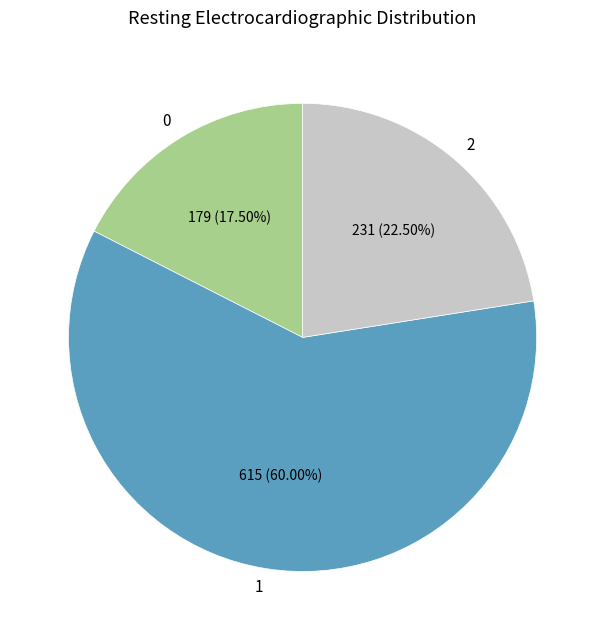

Rank the categories by value from highest to lowest.

1, 2, 0